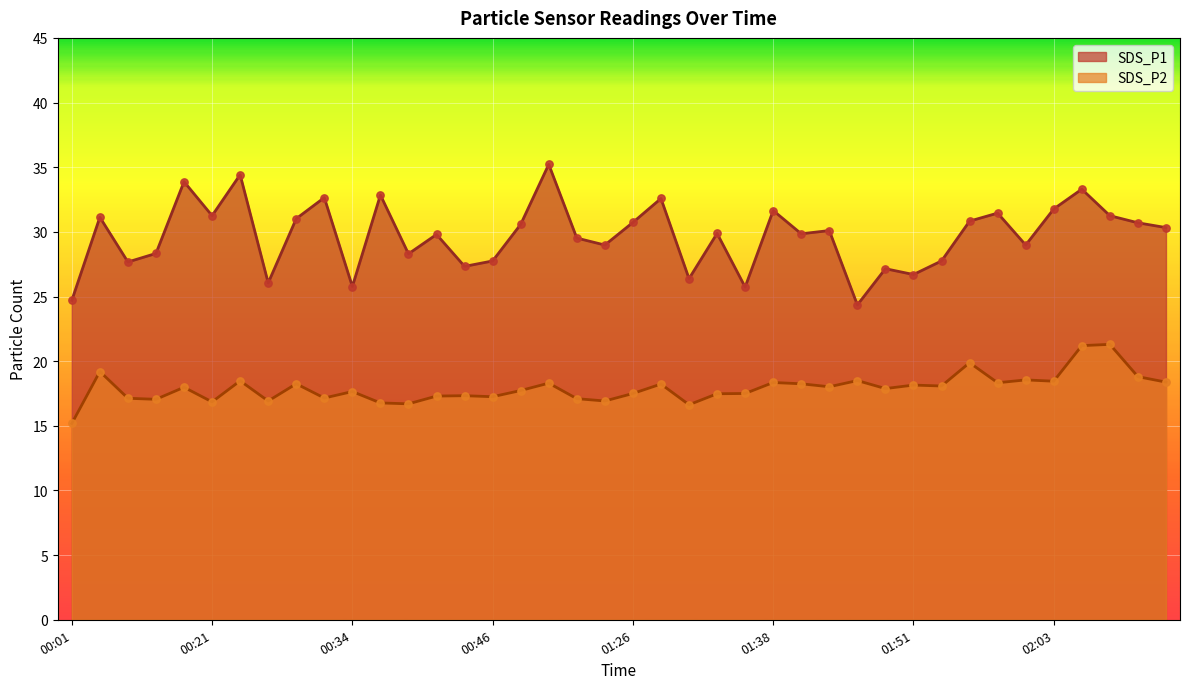

Which series has the largest total across all categories?

SDS_P1